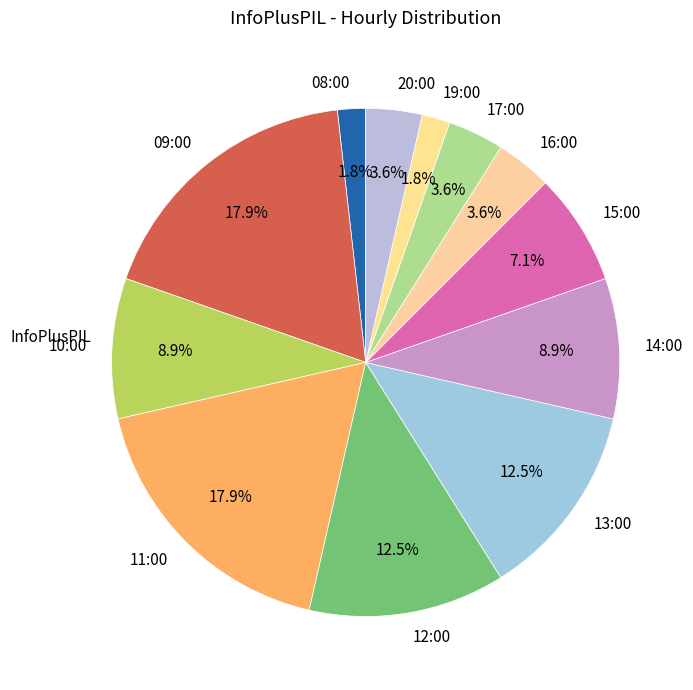

Is 13:00 the majority of the pie?

No